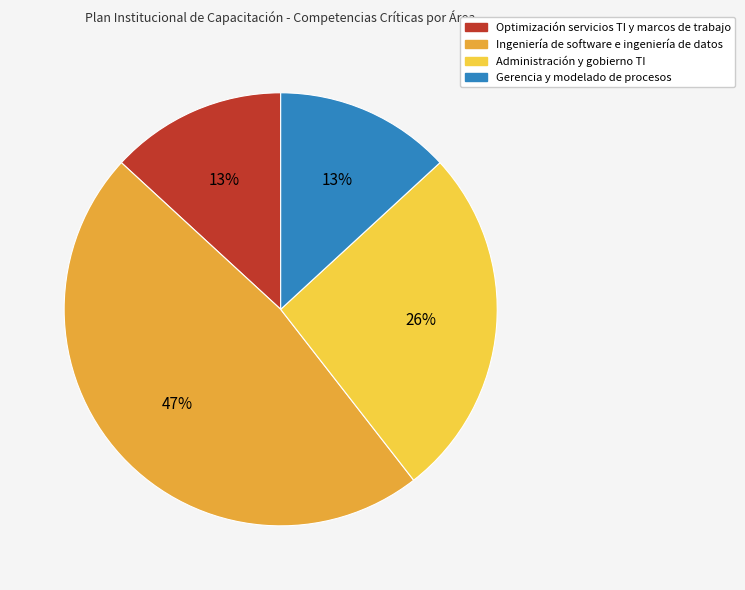

Which category has the biggest portion of the pie?

Ingeniería de software e ingeniería de datos